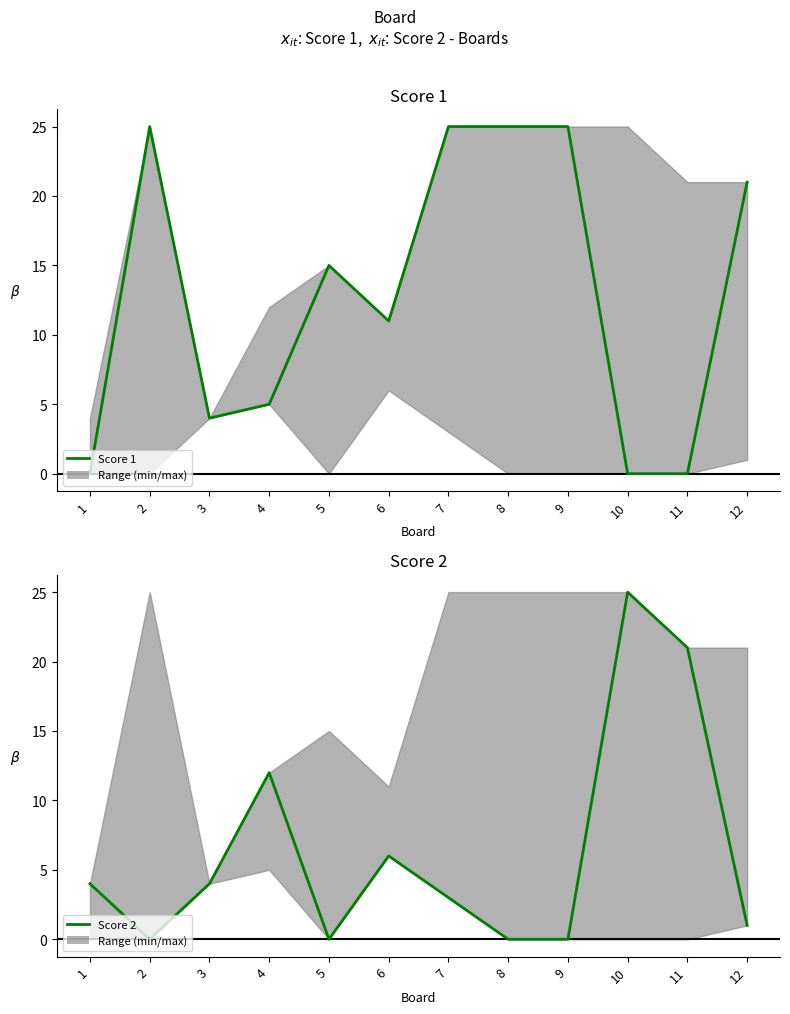

List the labels in order of Score 2 value, largest first.

10, 11, 4, 6, 1, 3, 7, 12, 2, 5, 8, 9